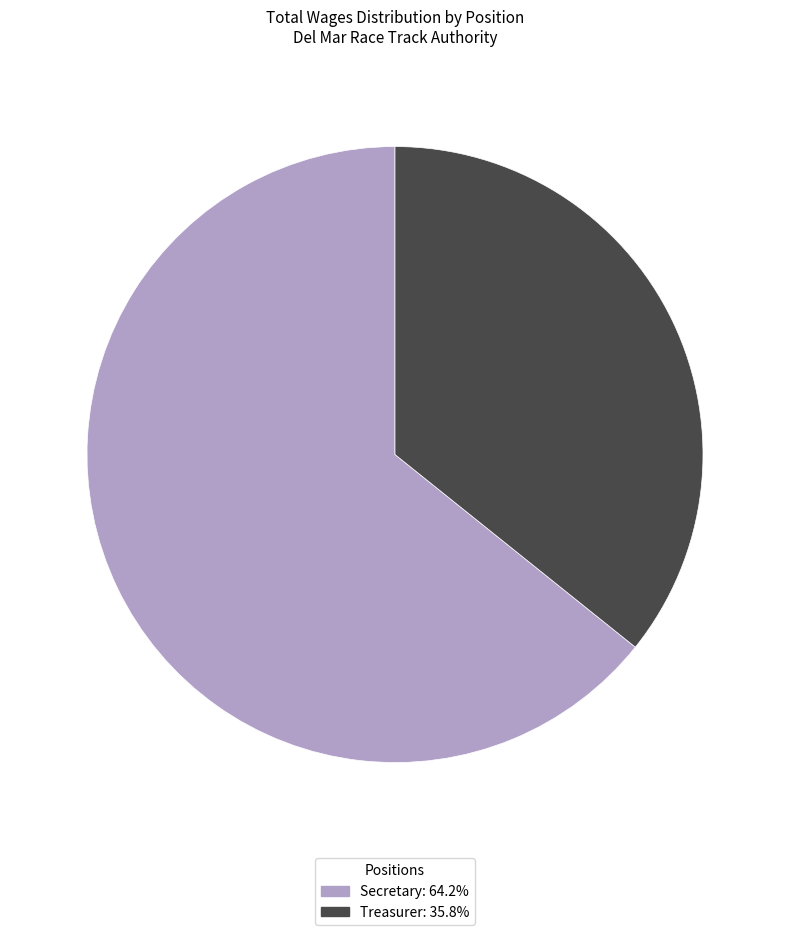

What is the largest slice in the pie chart?

Secretary